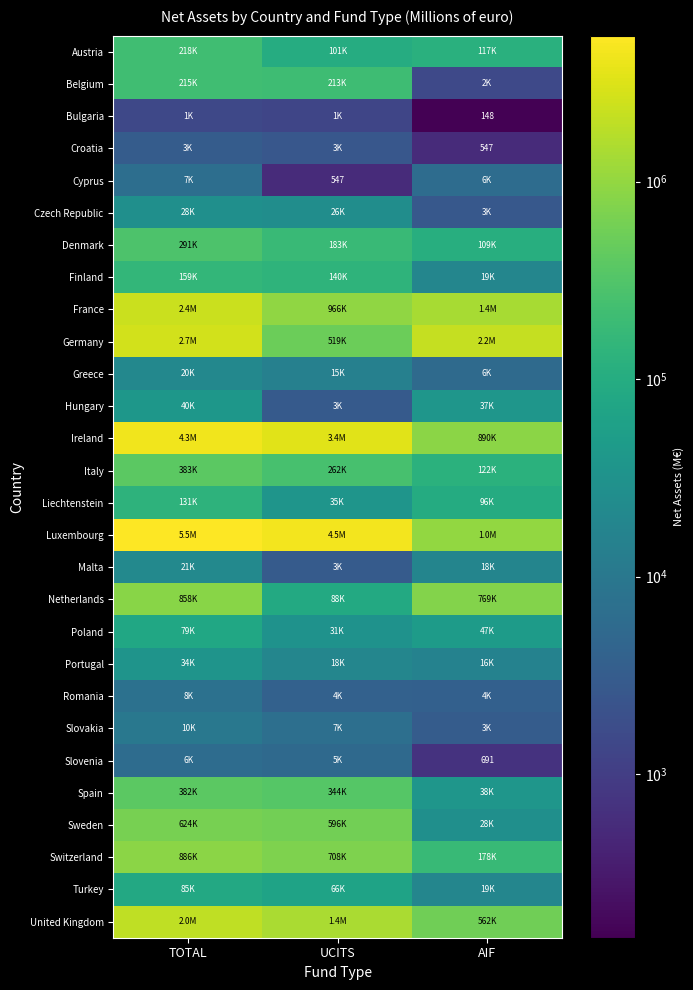

At which label does Luxembourg first exceed 4469656?

TOTAL